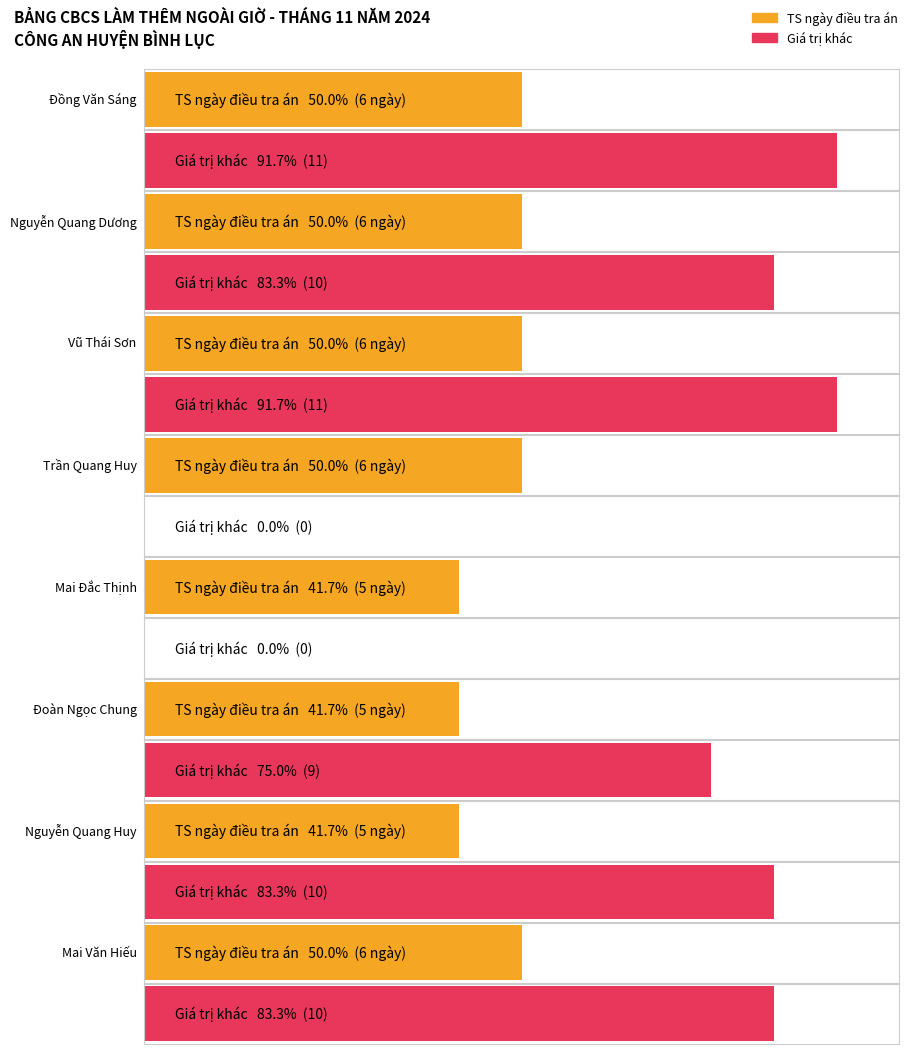

Reading right to left, list all the values displayed in this chart.

TS ngày điều tra án: Mai Văn Hiếu=6	Nguyễn Quang Huy=5	Đoàn Ngọc Chung=5	Mai Đắc Thịnh=5	Trần Quang Huy=6	Vũ Thái Sơn=6	Nguyễn Quang Dương=6	Đồng Văn Sáng=6
col_33: Mai Văn Hiếu=10	Nguyễn Quang Huy=10	Đoàn Ngọc Chung=9	Mai Đắc Thịnh=0	Trần Quang Huy=0	Vũ Thái Sơn=11	Nguyễn Quang Dương=10	Đồng Văn Sáng=11